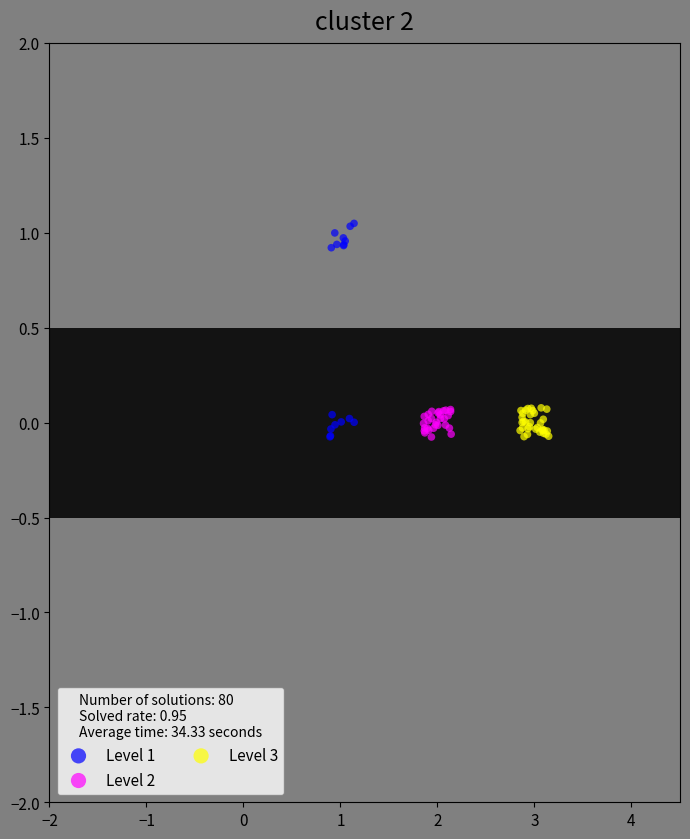

Which series reaches the maximum Y coordinate?

Level 1